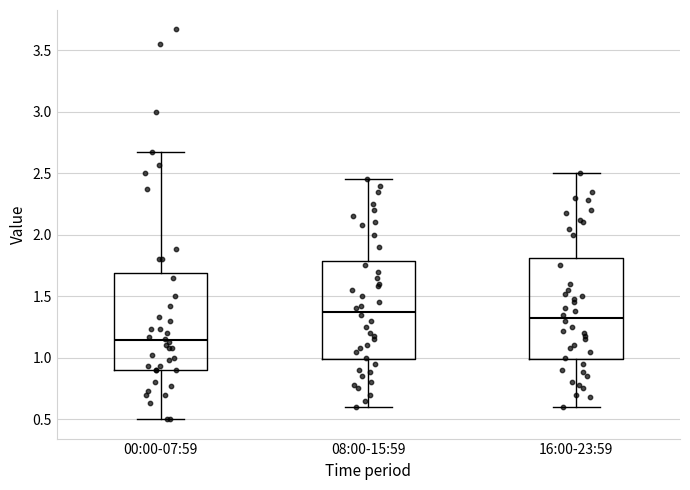

Where does the upper whisker of the box for 16:00-23:59 end on the y-axis? The values are not printed on the chart, so give them approximately, as read against the axis.

2.50